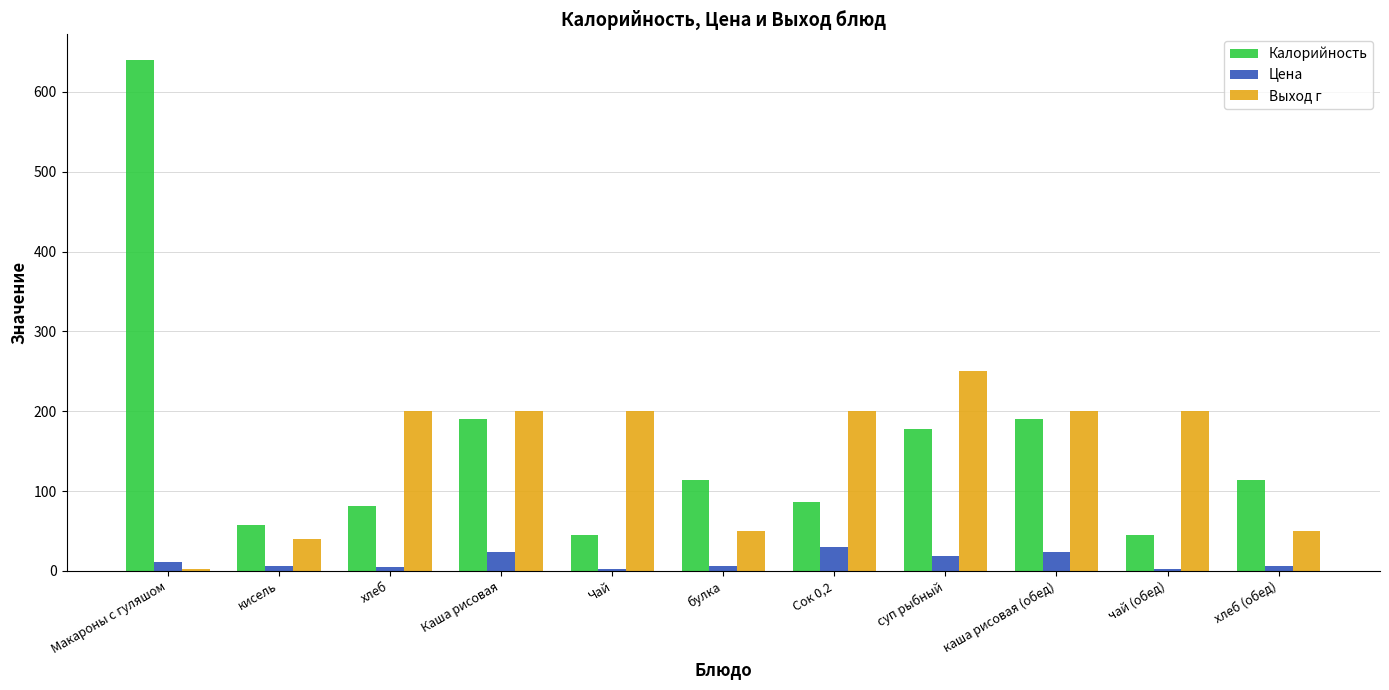

Is it true that Калорийность equals 57.6 at каша рисовая (обед)?

False